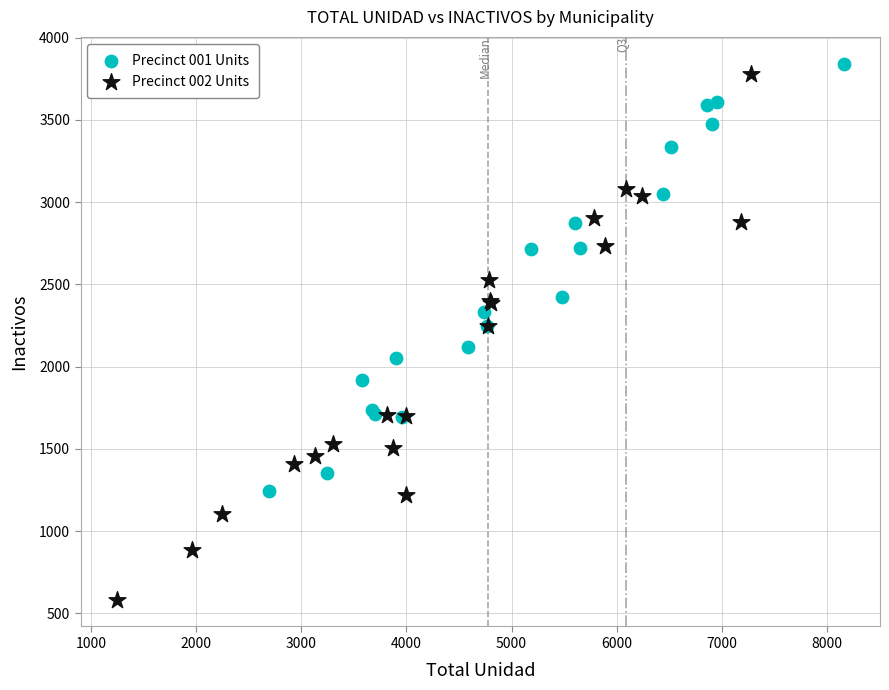

Which series contains the lowest Y value?

Precinct 002 Units